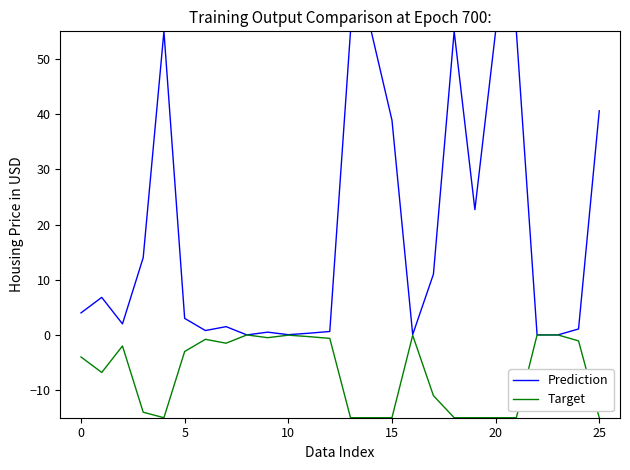

Rank the series by their maximum value, from highest to lowest.

Prediction, Target